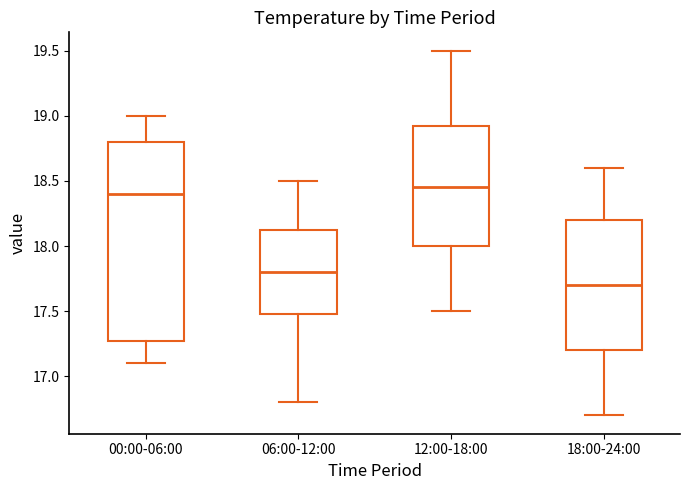

Which box has the highest median line?

12:00-18:00